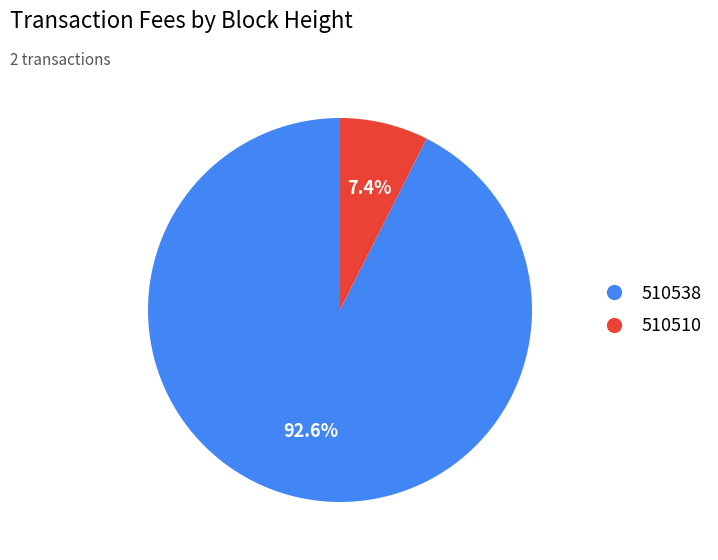

Is there any slice that represents more than half of the pie?

Yes